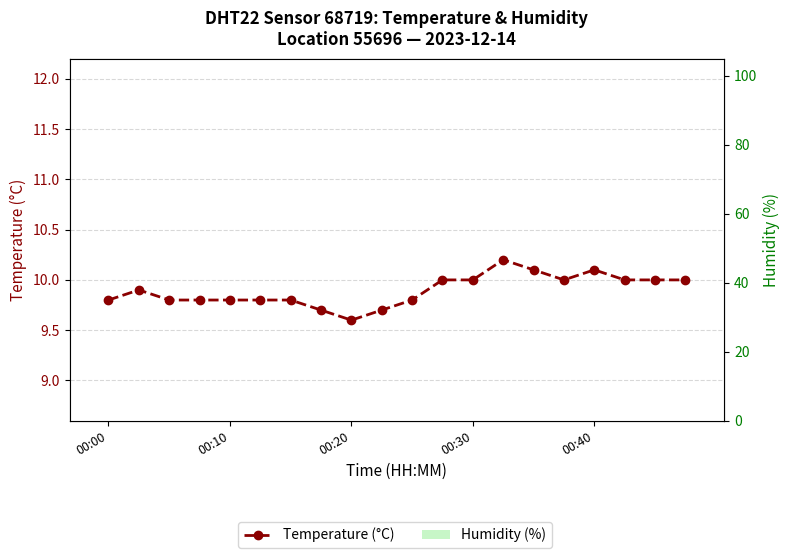

Rank the series by their average value, from lowest to highest.

Temperature (°C), Humidity (%)